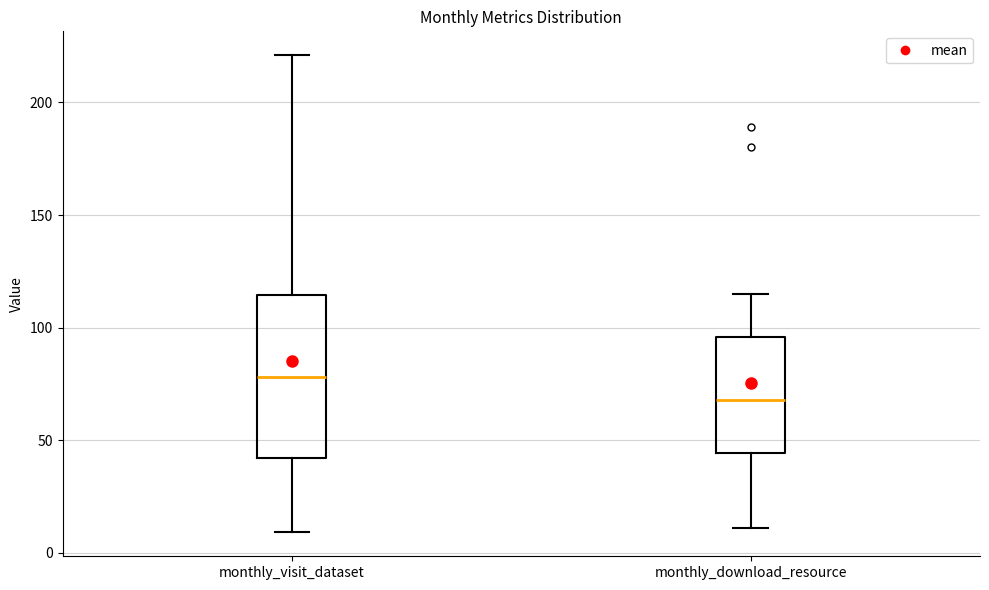

Reading left to right, transcribe this box plot: for each box, give where its median line is, the range the box spans, and where its two whiskers end, as read against the y-axis. The values are not printed on the chart, so give them approximately, as read against the axis.

monthly_visit_dataset: median 80, box 40 to 115, whiskers 10 to 220
monthly_download_resource: median 70, box 45 to 95, whiskers 10 to 115